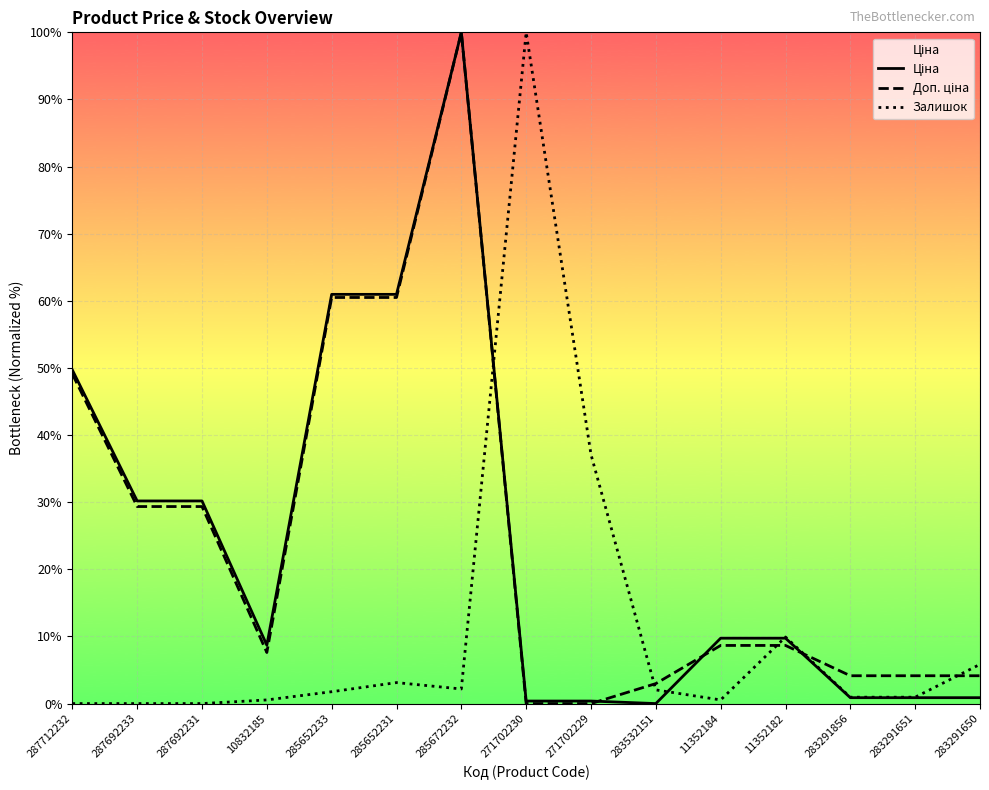

Where is the first local minimum for Доп. ціна?

10832185